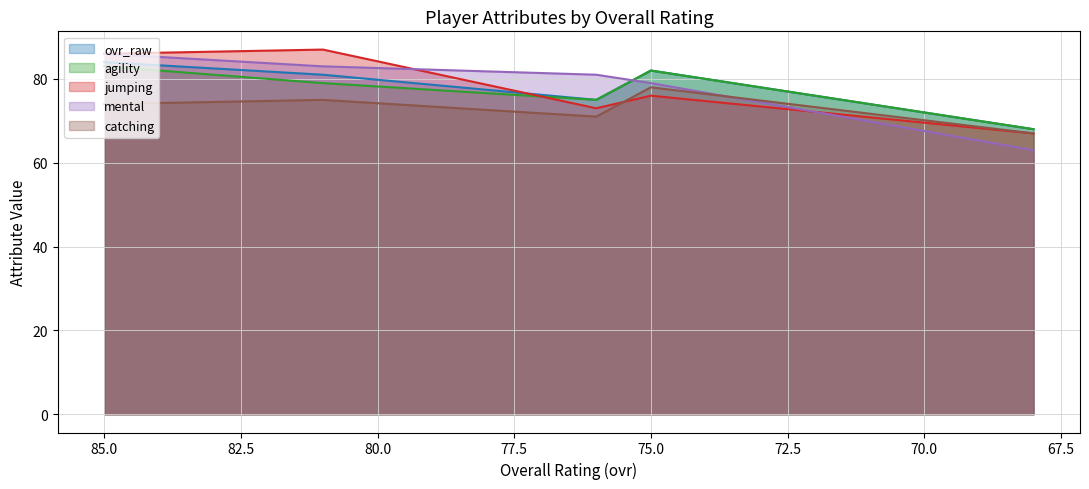

Reading left to right, transcribe all the data shown in this chart.

ovr_raw: 84	81	75	82	68
agility: 83	79	75	82	68
jumping: 86	87	73	76	67
mental: 86	83	81	79	63
catching: 74	75	71	78	67